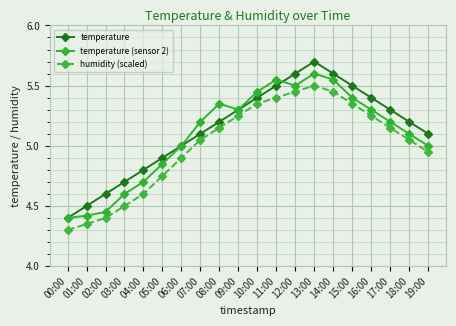

What is the label of the 19th point from the right?

01:00